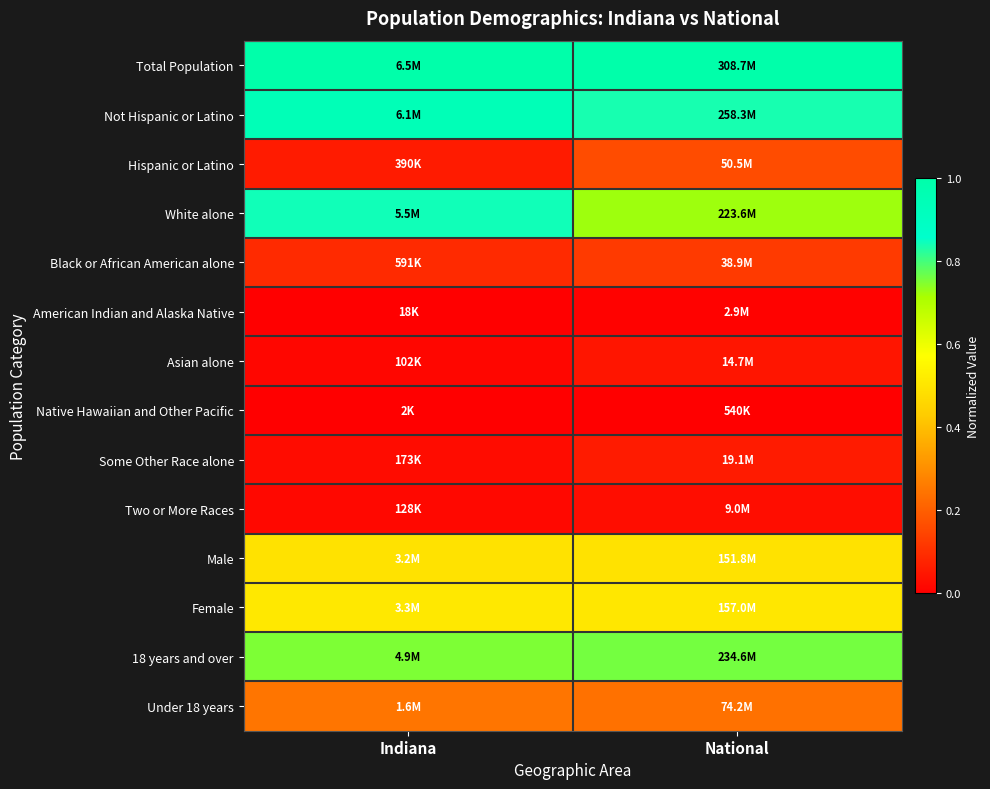

Reading right to left, what are all the values shown in this chart?

Total Population: National=1.0	Indiana=1.0
Not Hispanic or Latino: National=0.8	Indiana=0.9
Hispanic or Latino: National=0.2	Indiana=0.1
White alone: National=0.7	Indiana=0.8
Black or African American alone: National=0.1	Indiana=0.1
American Indian and Alaska Native: National=0.0	Indiana=0.0
Asian alone: National=0.0	Indiana=0.0
Native Hawaiian and Other Pacific: National=0.0	Indiana=0.0
Some Other Race alone: National=0.1	Indiana=0.0
Two or More Races: National=0.0	Indiana=0.0
Male: National=0.5	Indiana=0.5
Female: National=0.5	Indiana=0.5
18 years and over: National=0.8	Indiana=0.8
Under 18 years: National=0.2	Indiana=0.2